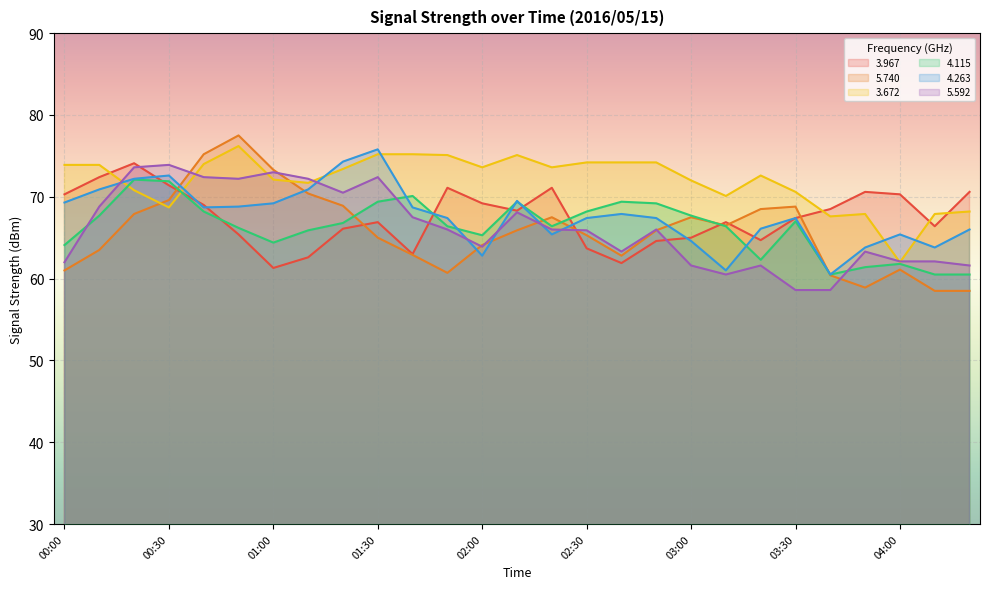

At how many categories does at least one series exceed 68?

26